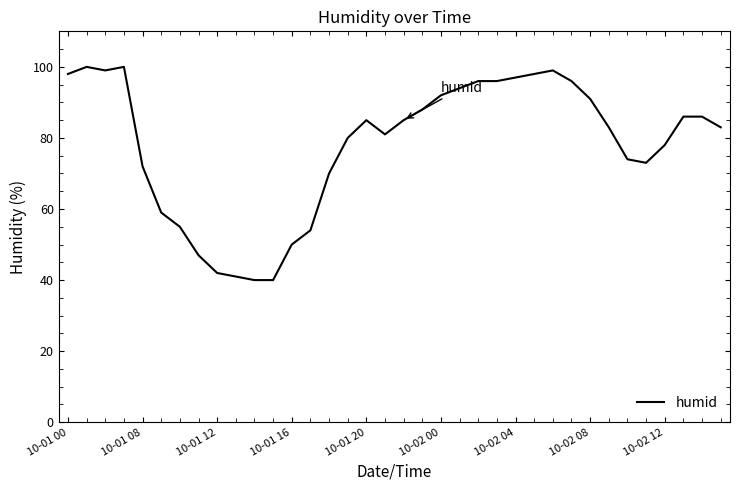

What is the smallest value displayed?

40